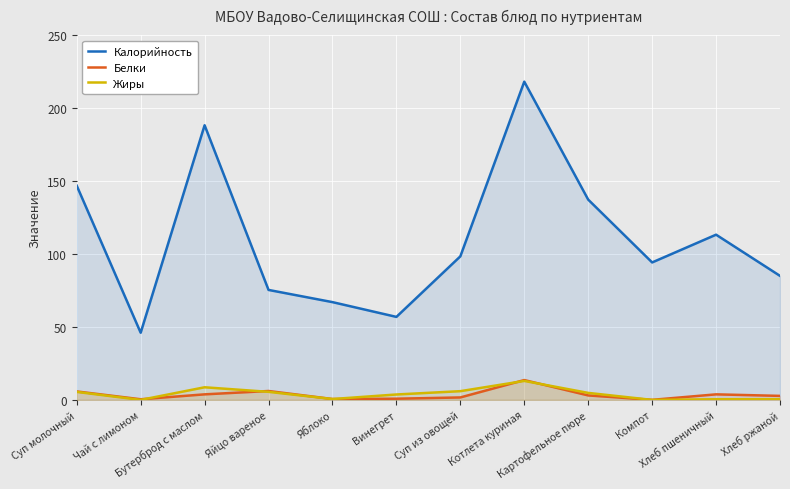

Count the number of categories in the chart.

12